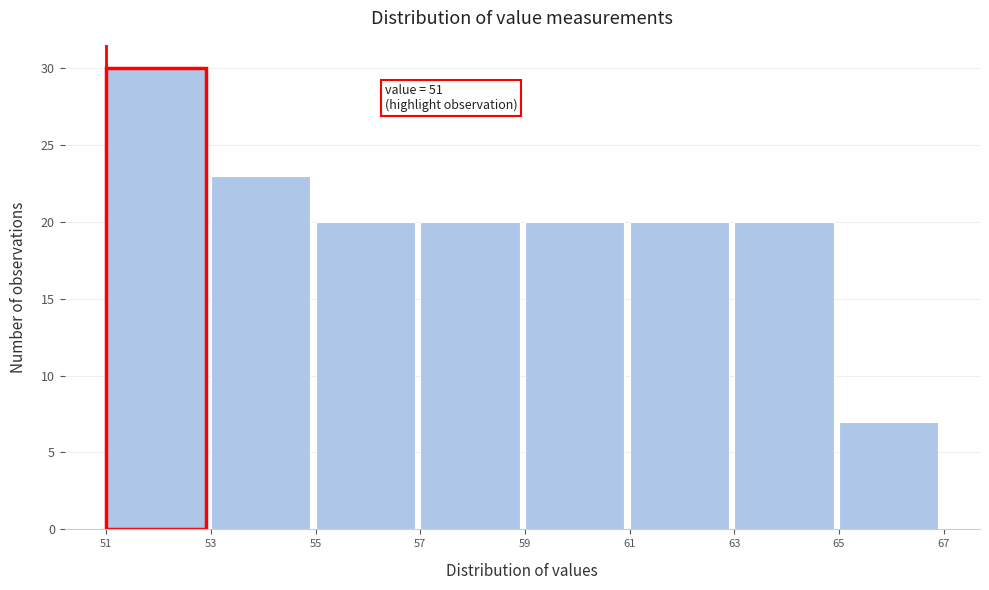

Which range on the x-axis has the tallest bar?

51 to 53